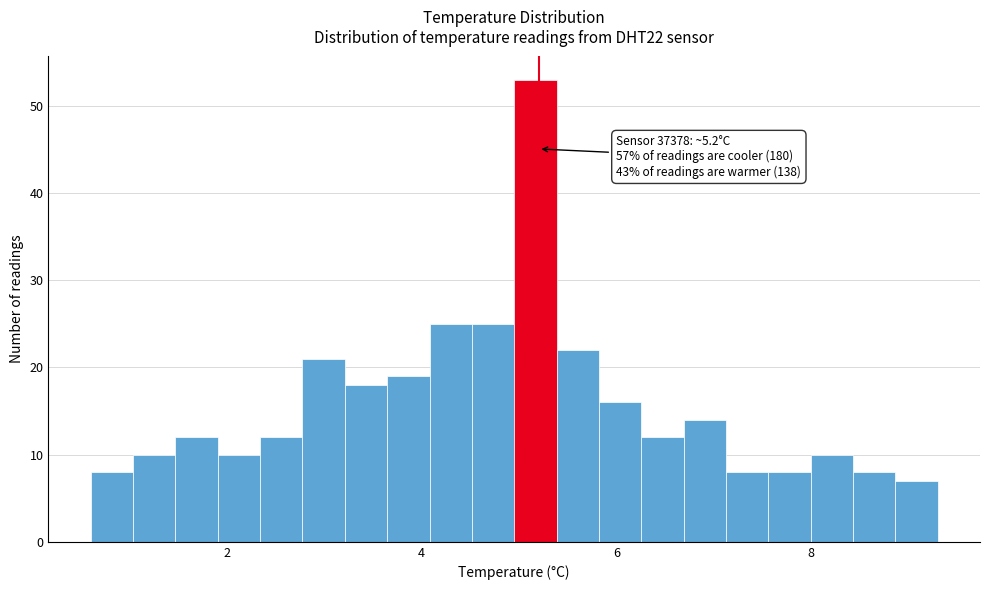

Around what value on the x-axis is the tallest bar? Give the approximate position of its centre, as read against the axis.

5.2